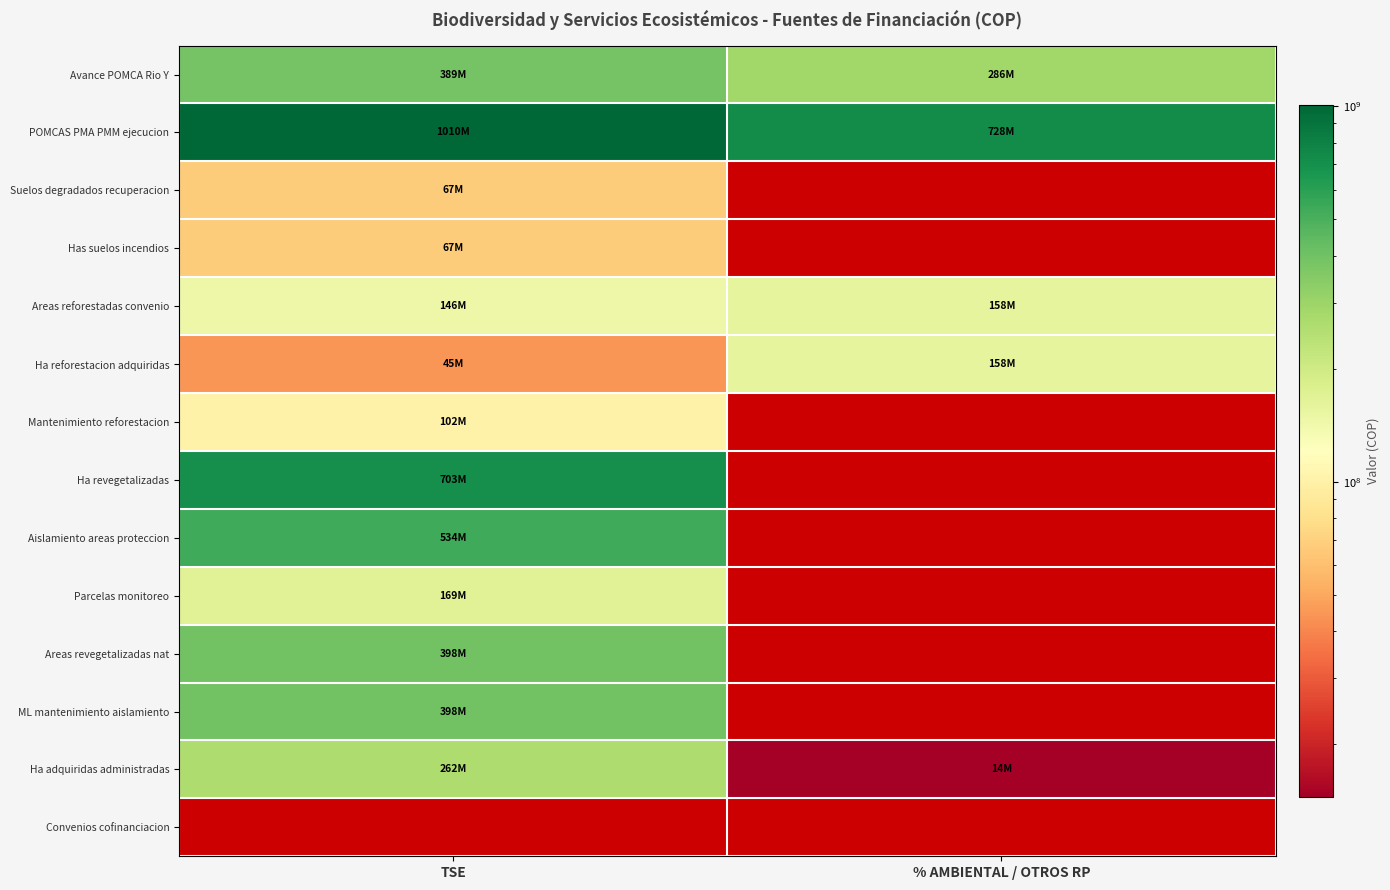

Is the value of Has suelos incendios at % AMBIENTAL / OTROS RP greater than the value of Parcelas monitoreo at TSE?

No